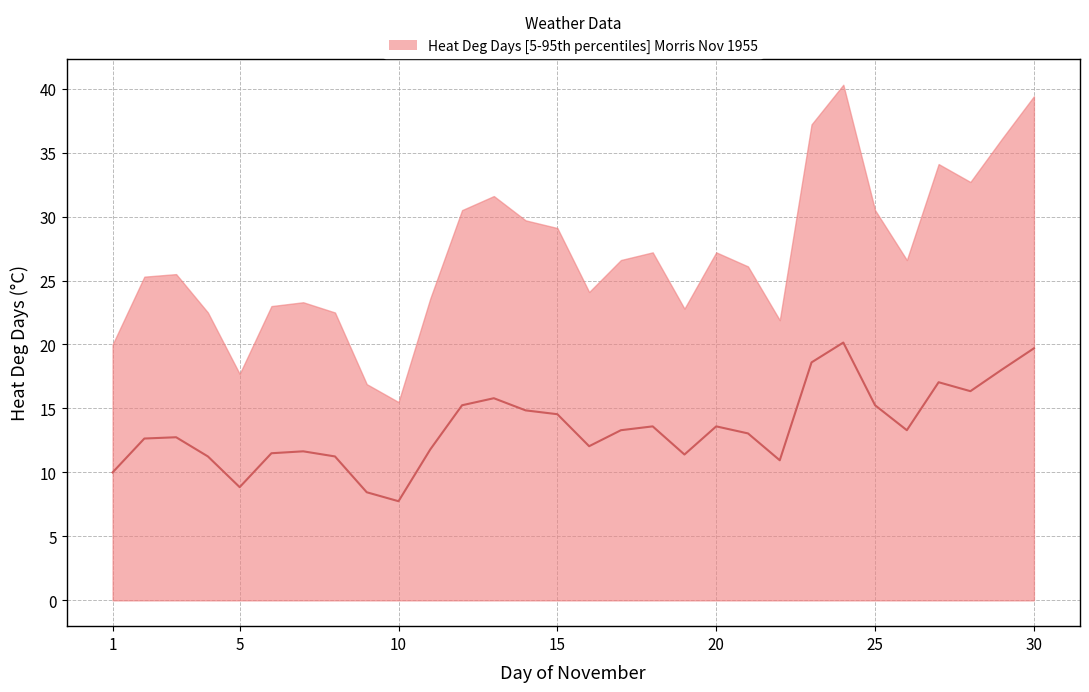

How many data points are less than 13?

14